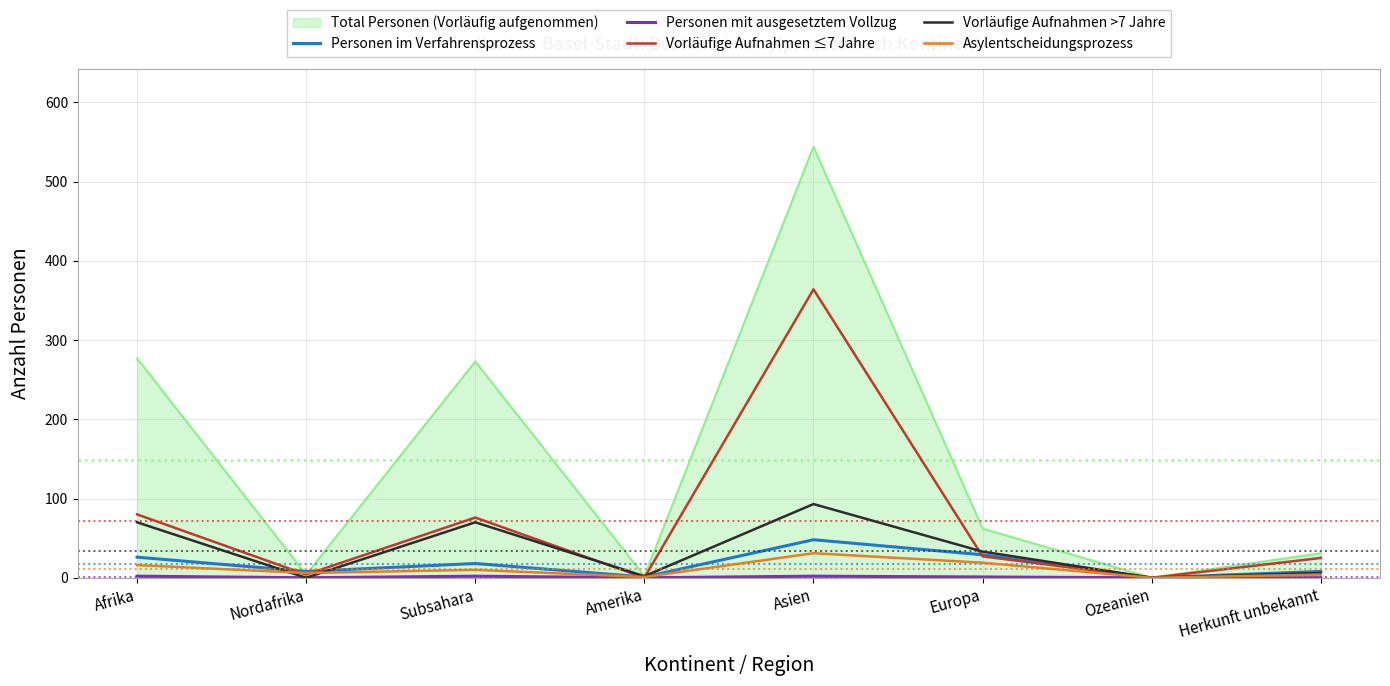

Does the chart have visible grid lines?

Yes